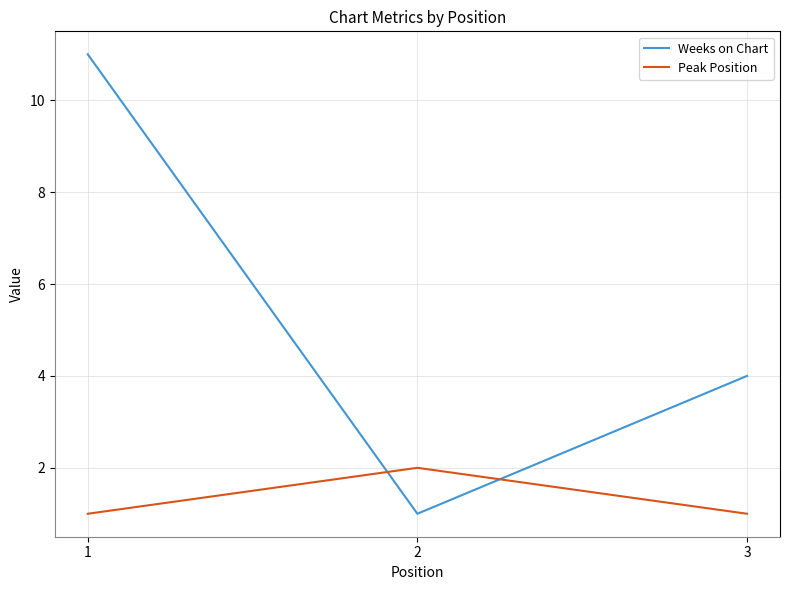

What is the total value across all series at 1?

12